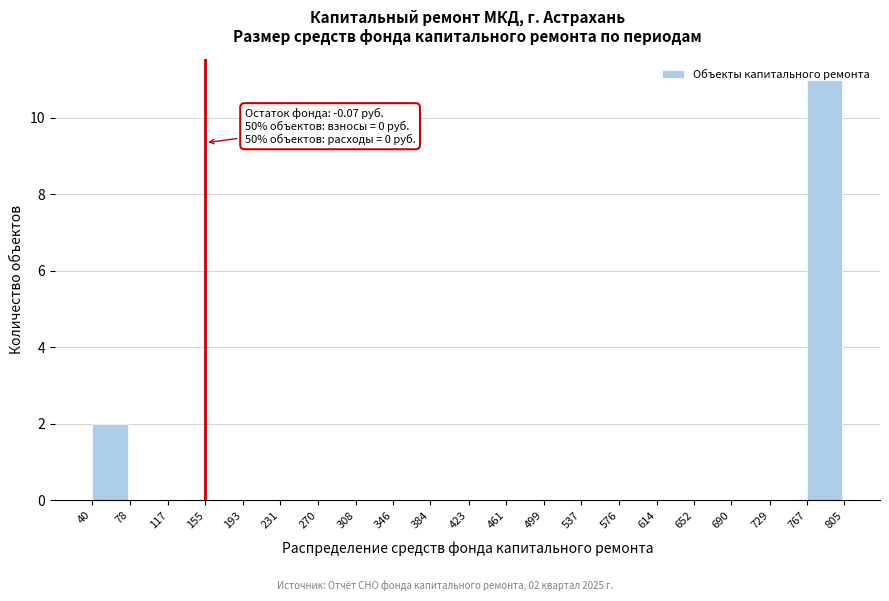

Which range on the x-axis has the tallest bar?

767 to 805